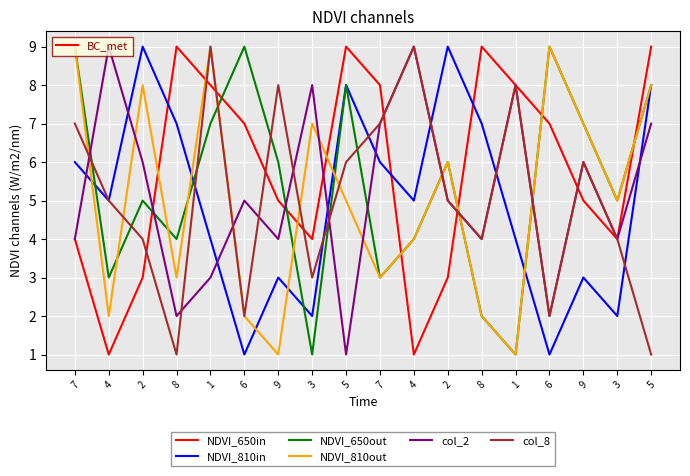

What is the average value of the NDVI_810in series?

5